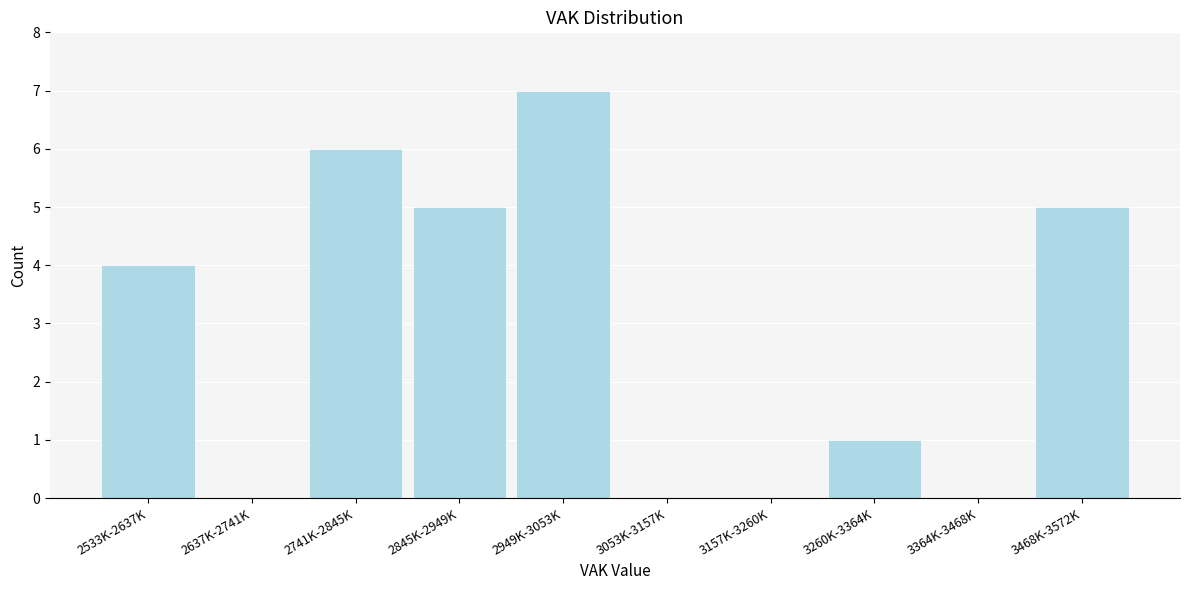

Reading left to right, what are all the values shown in this chart?

2533K-2637K=4	2637K-2741K=0	2741K-2845K=6	2845K-2949K=5	2949K-3053K=7	3053K-3157K=0	3157K-3260K=0	3260K-3364K=1	3364K-3468K=0	3468K-3572K=5